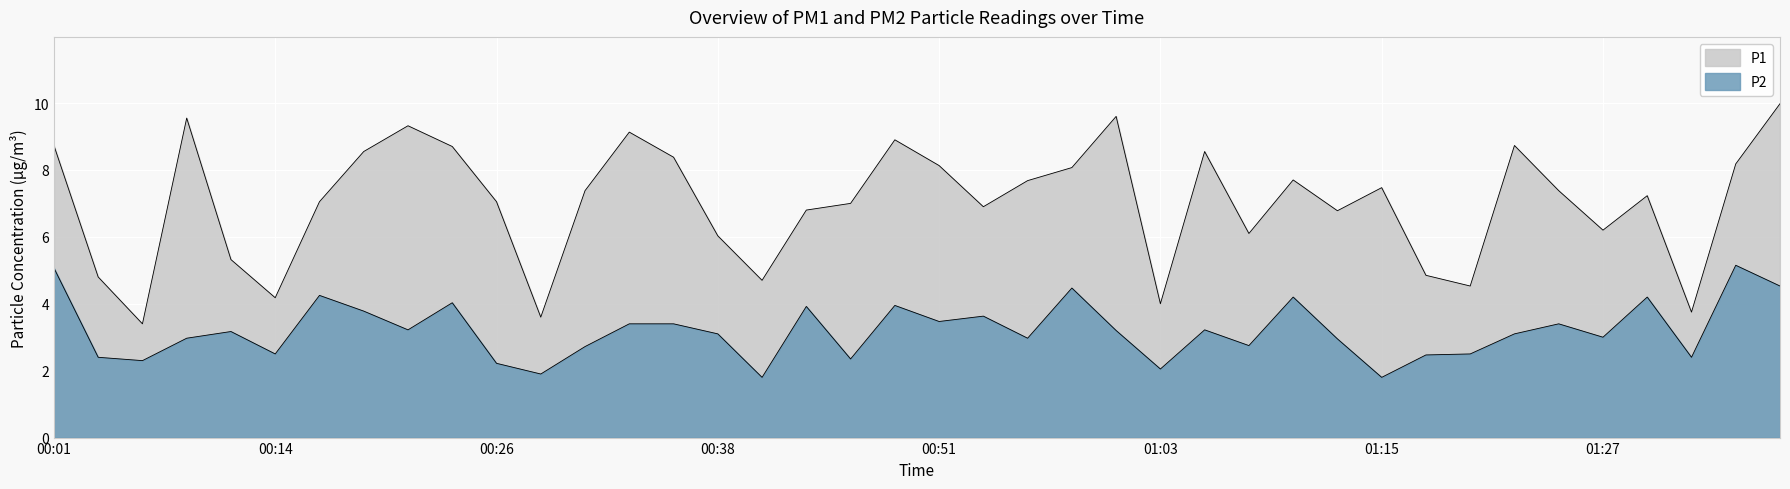

Which series changed the most between 00:28 and 01:27?

P1